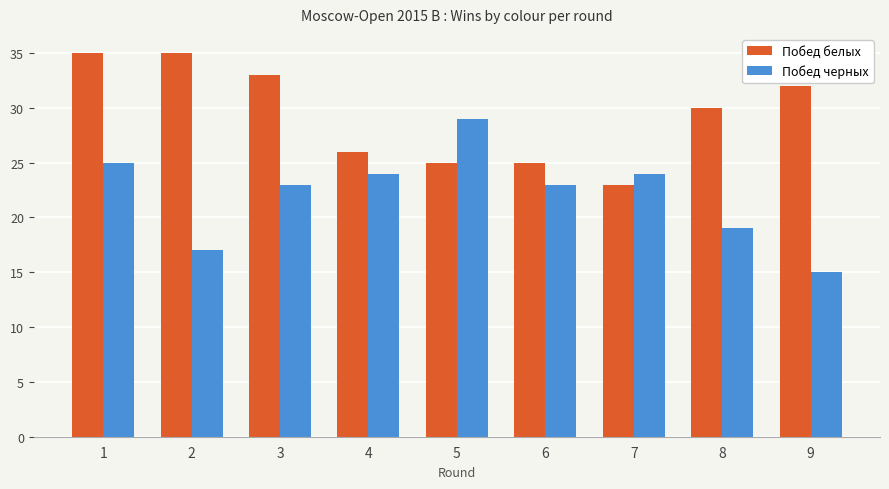

What value does the Побед черных series have at 9, to the nearest 5?

15